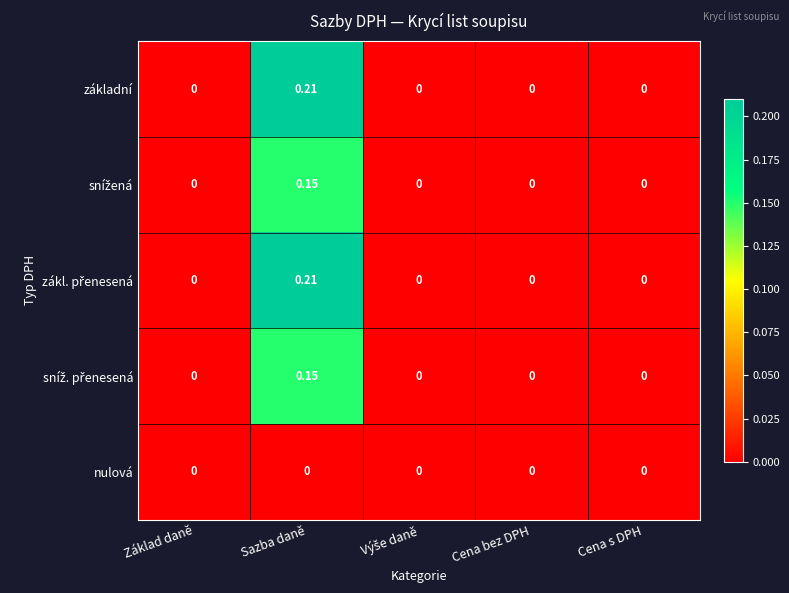

Which category has the highest value in the základní series?

Sazba daně